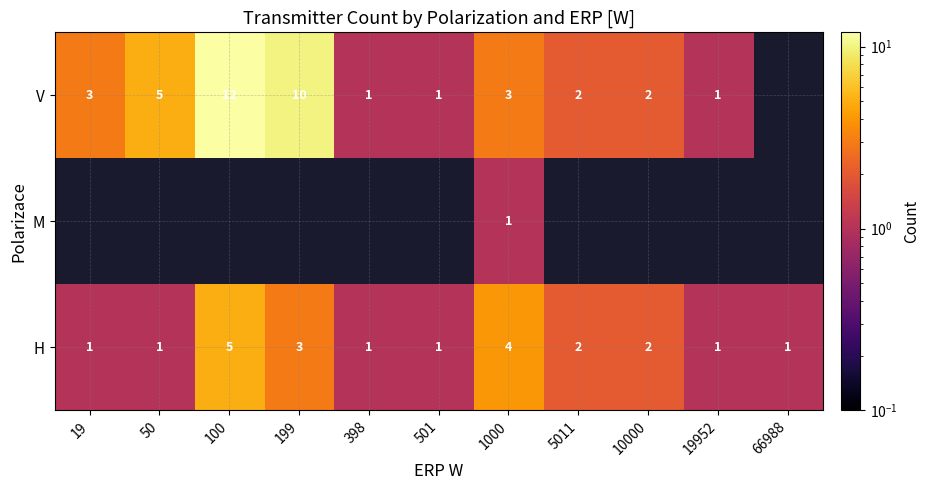

Which label corresponds to the smallest value in the chart?

19